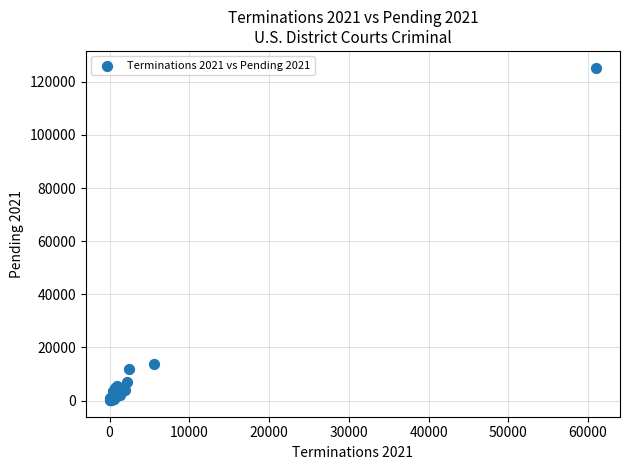

What Y value in the scatter plot is closest to 62768?

13935